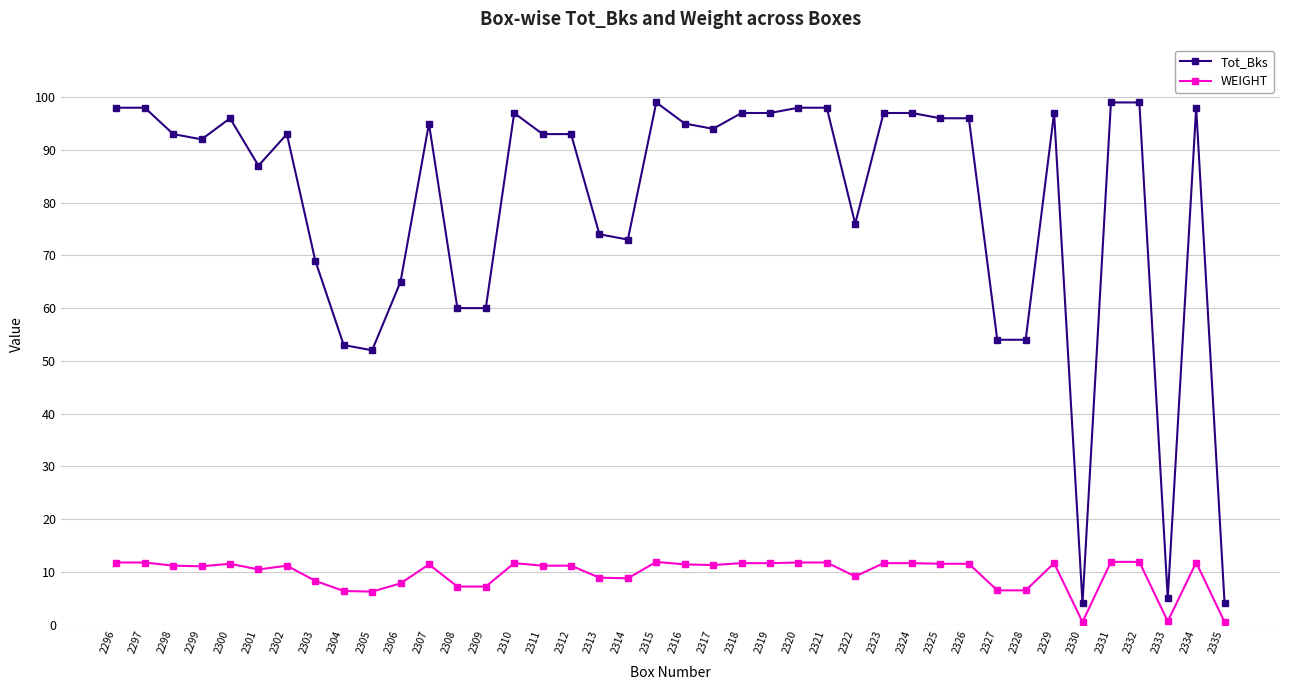

True or false: Tot_Bks has more than 0 points higher than both neighbors.

True